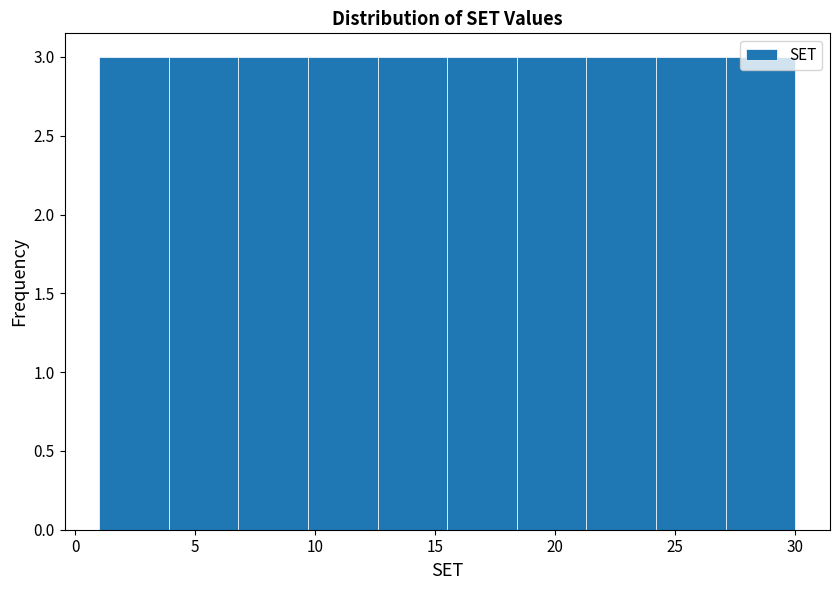

How tall is the bar that spans 21.3 to 24.2 on the x-axis? Neither the bar edges nor the heights are printed on the chart, so give them approximately, as read against the axes.

3